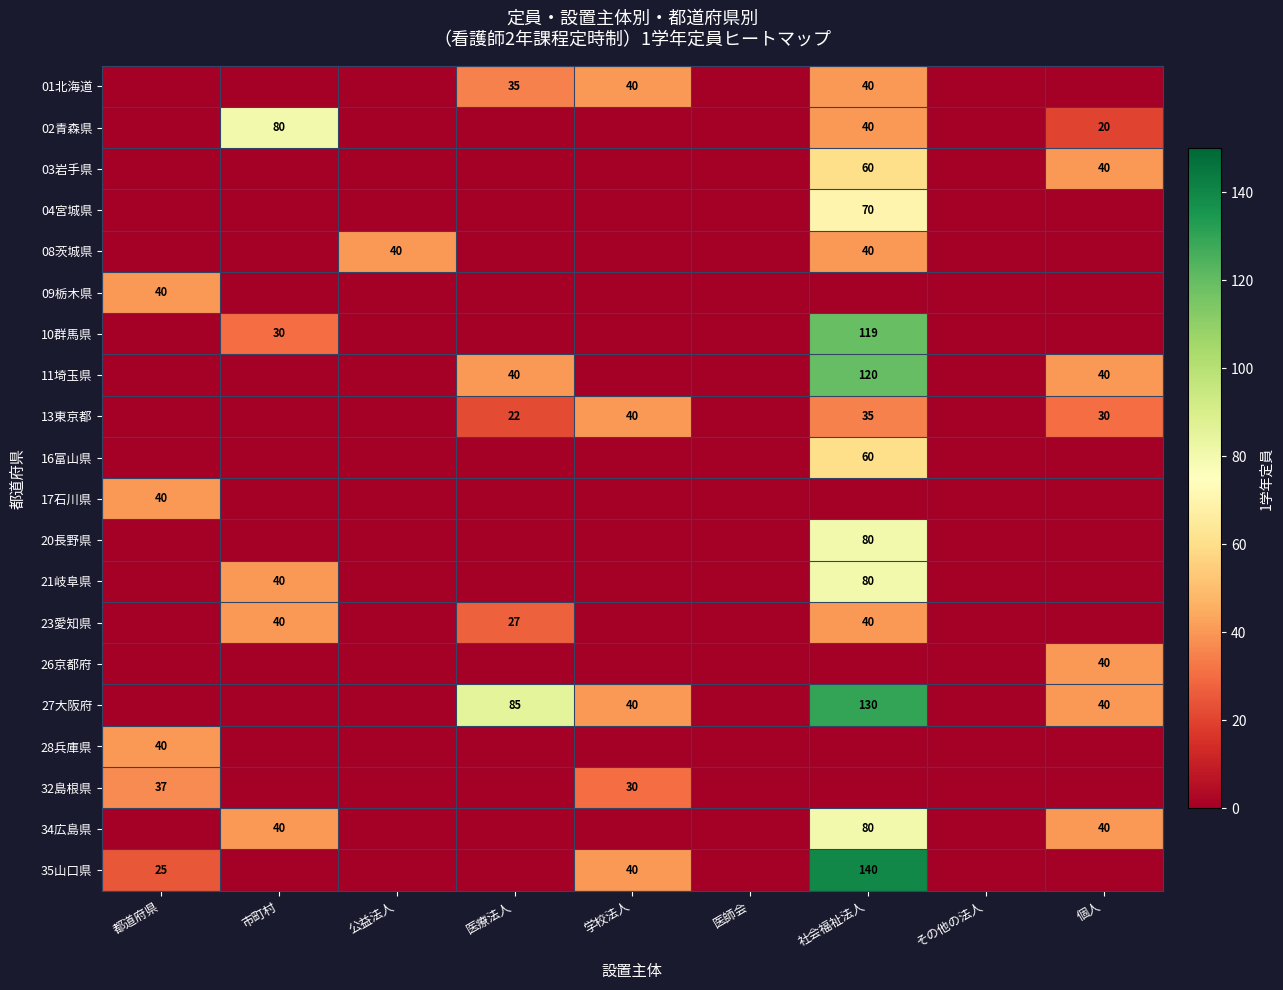

True or false: 34広島県 has a value of 11 at 市町村.

False